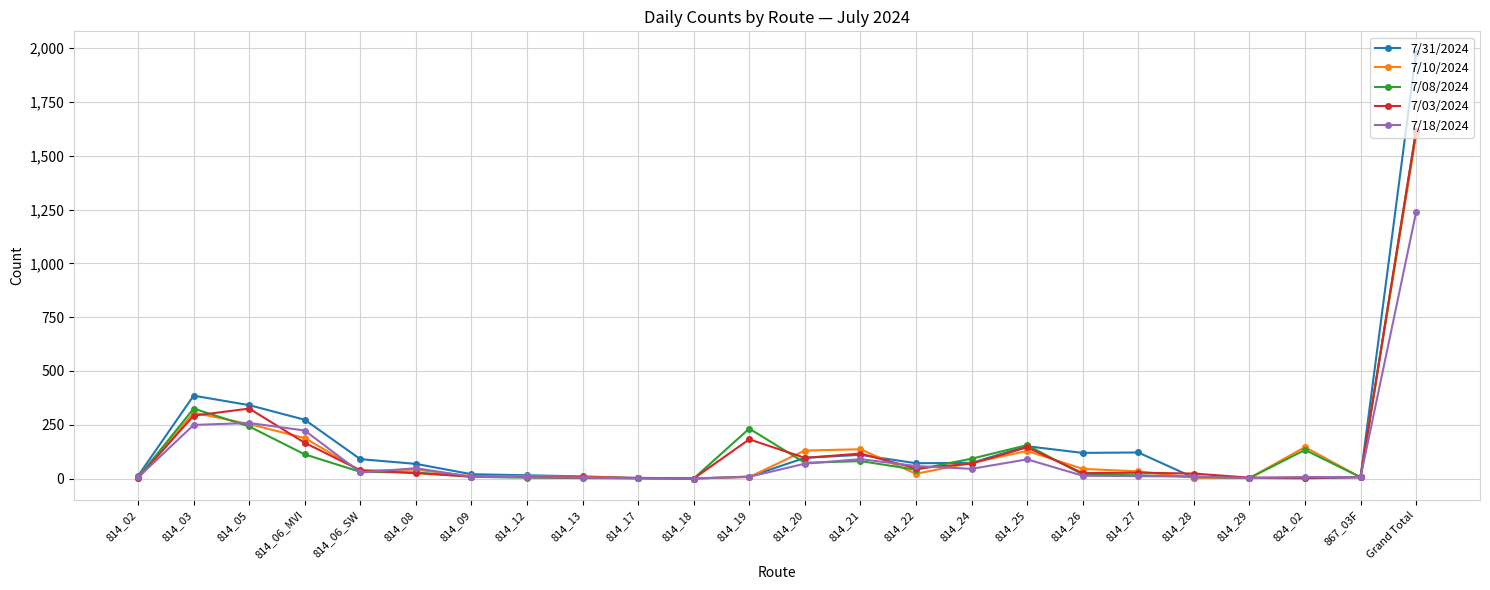

The value of 7/03/2024 at 814_25 is 145. True or false?

True